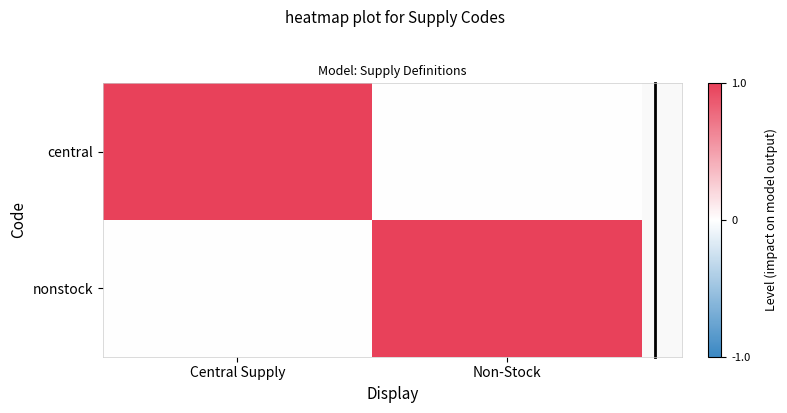

At which category is the sum across all series the highest?

Central Supply